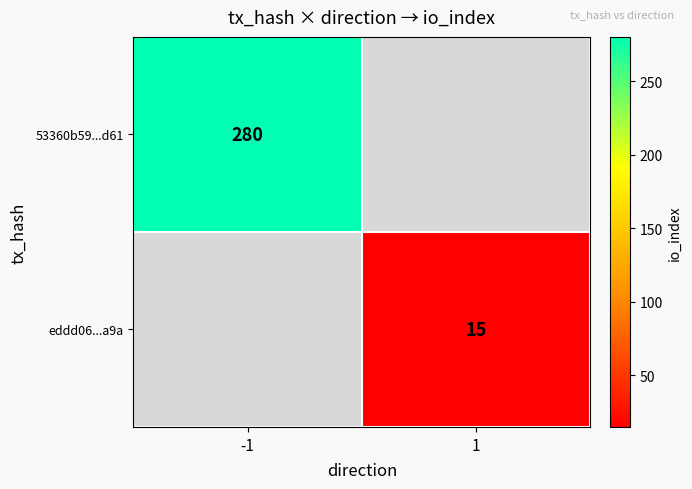

True or false: 53360b59...d61 has a value of 59 at -1.

False